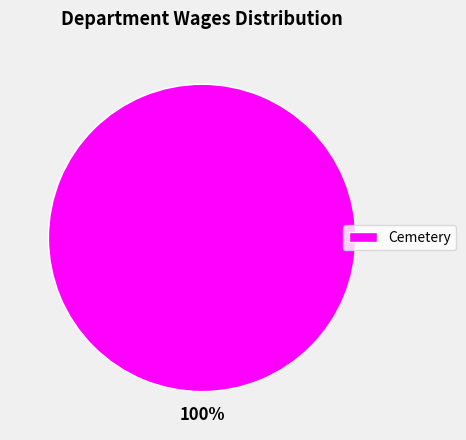

Is there any slice that represents more than half of the pie?

Yes